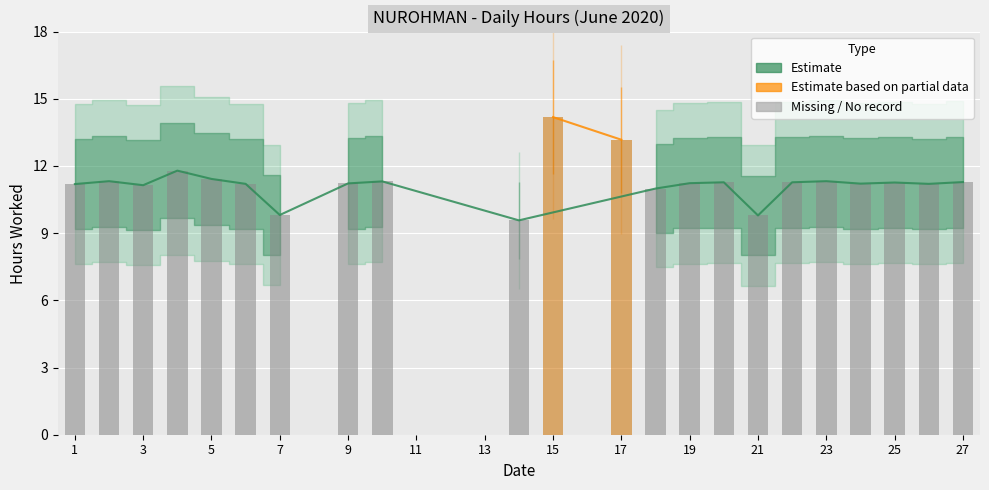

Rank the categories by value from highest to lowest.

15, 17, 4, 5, 2, 23, 10, 27, 20, 22, 25, 19, 9, 24, 6, 26, 1, 3, 18, 7, 21, 14, 8, 11, 12, 13, 16